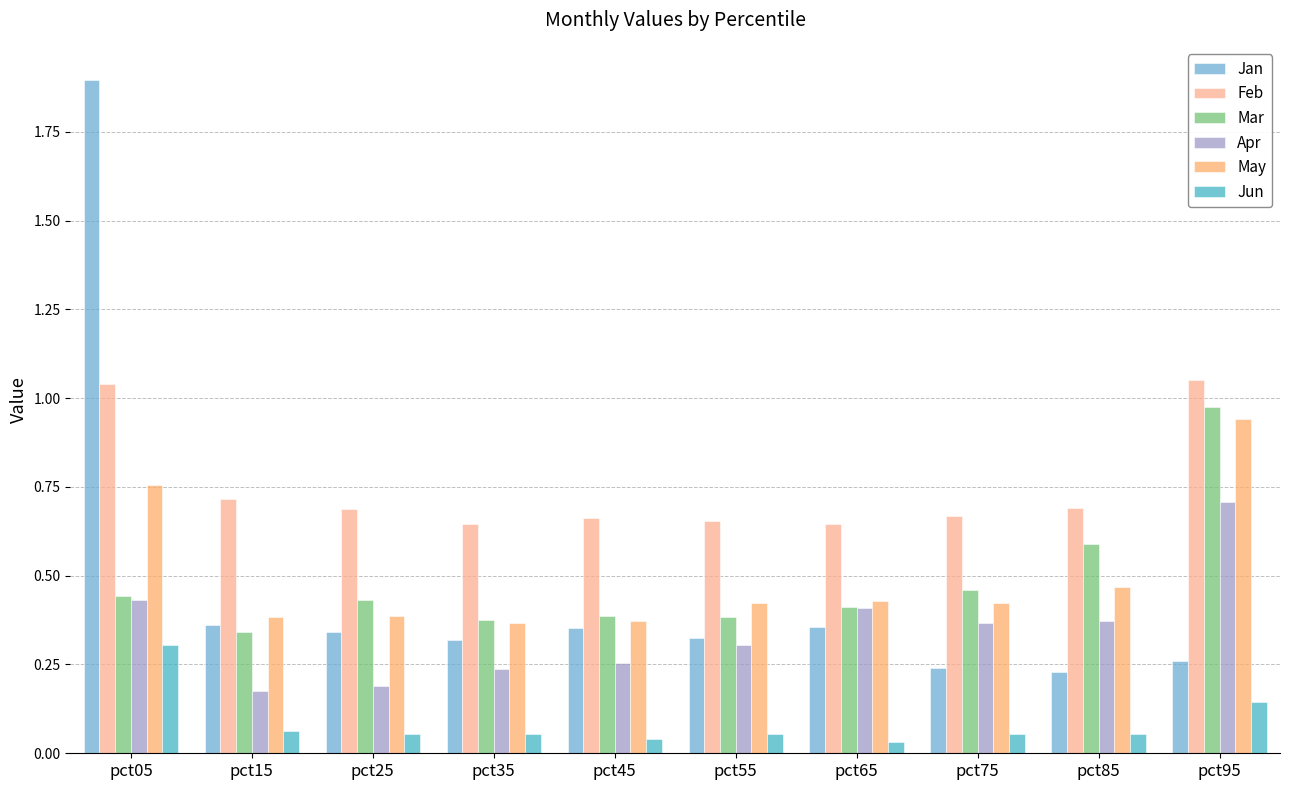

Does the chart contain any negative values?

No